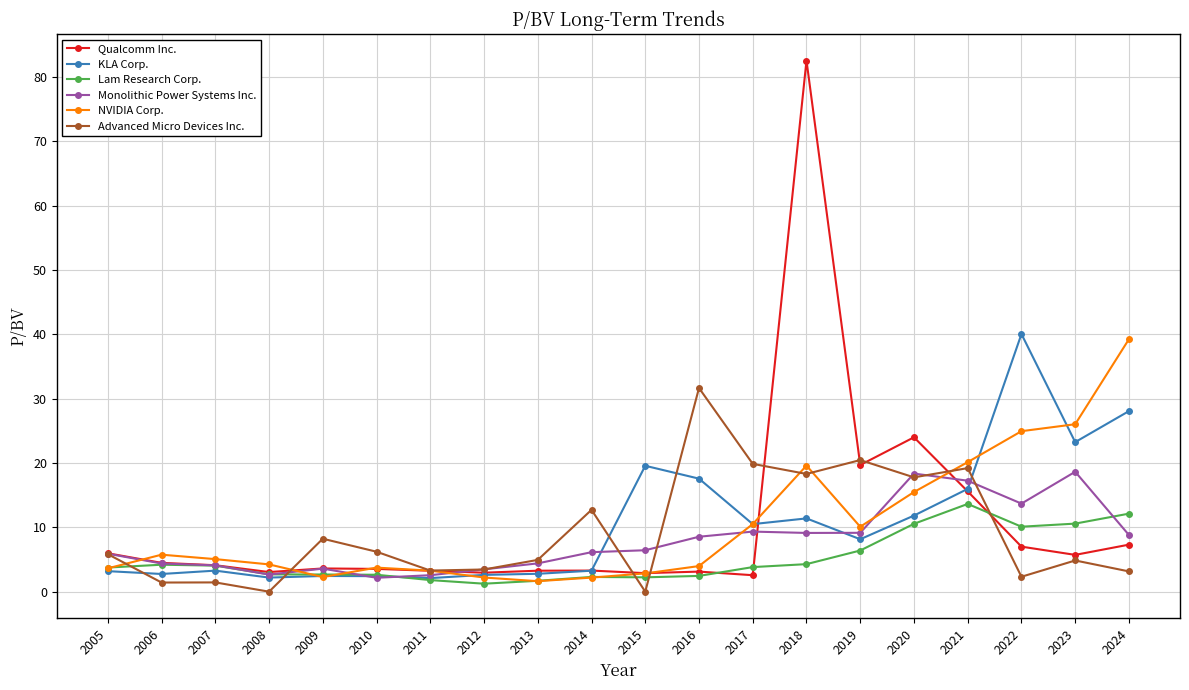

How many intersections are there between Advanced Micro Devices Inc. and KLA Corp.?

5